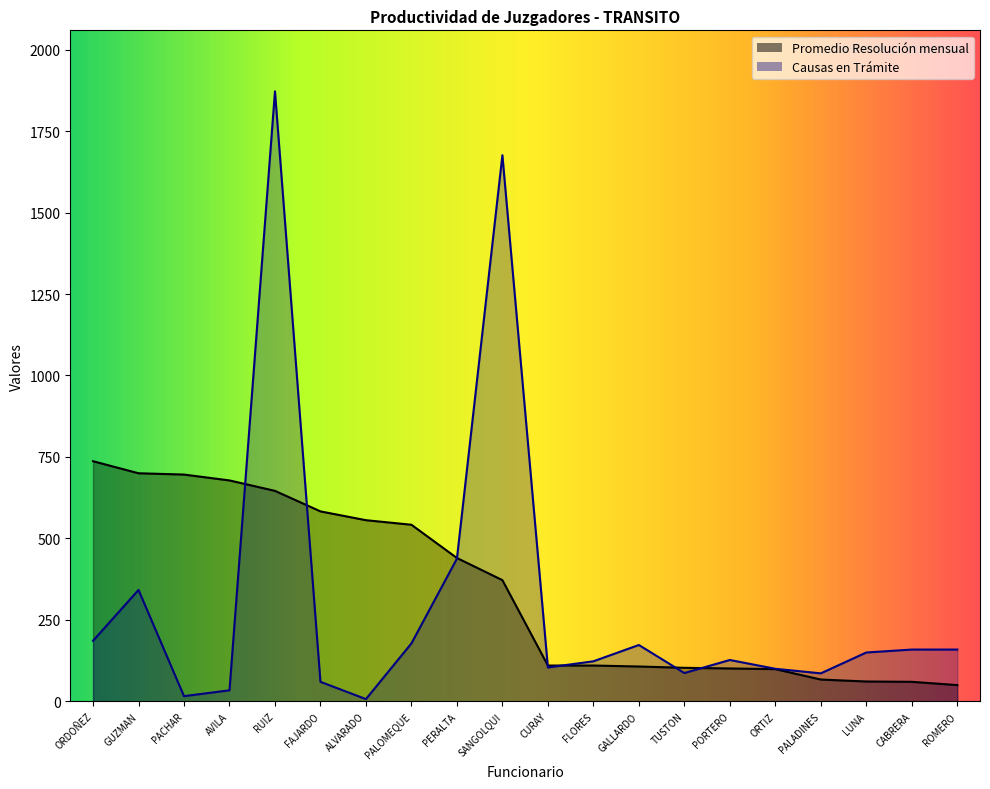

What is the minimum value shown in the chart?

7